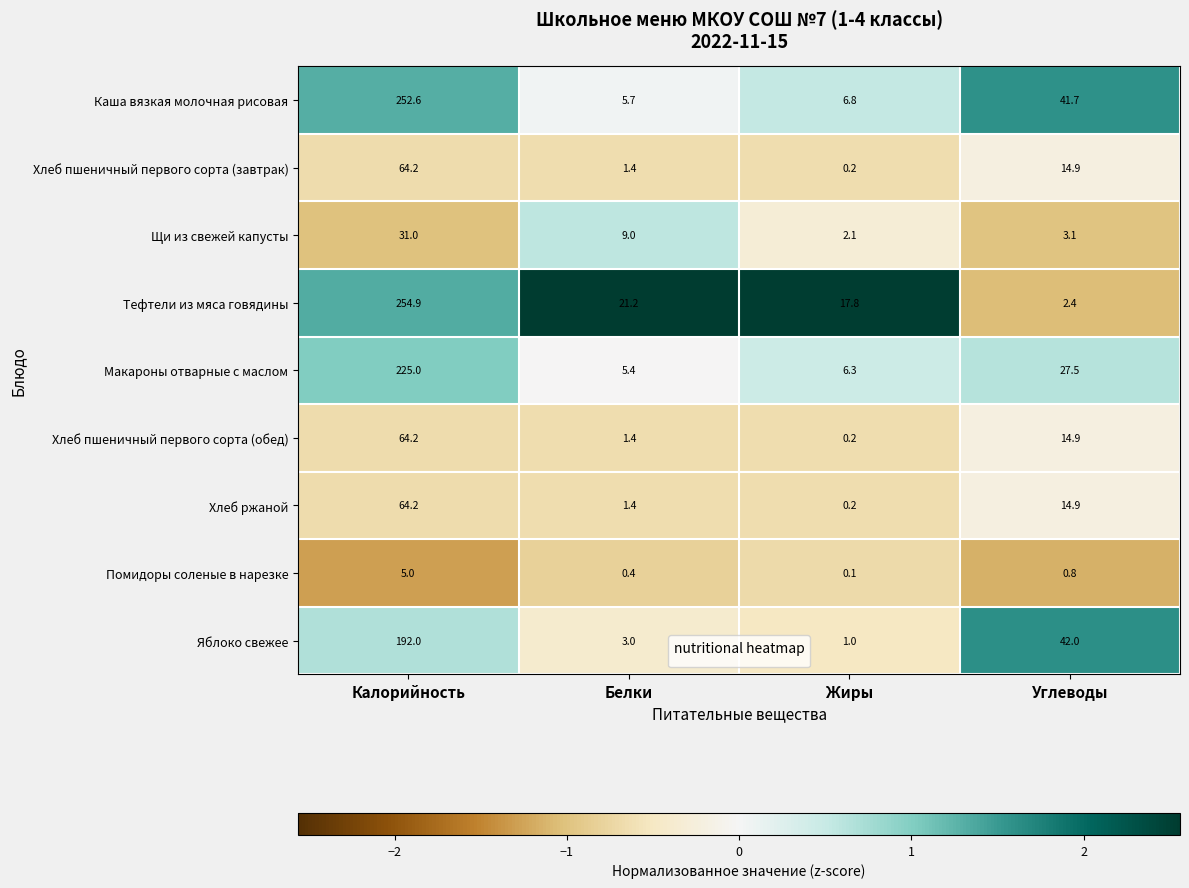

True or false: Яблоко свежее has a value of 1.0 at Жиры.

True